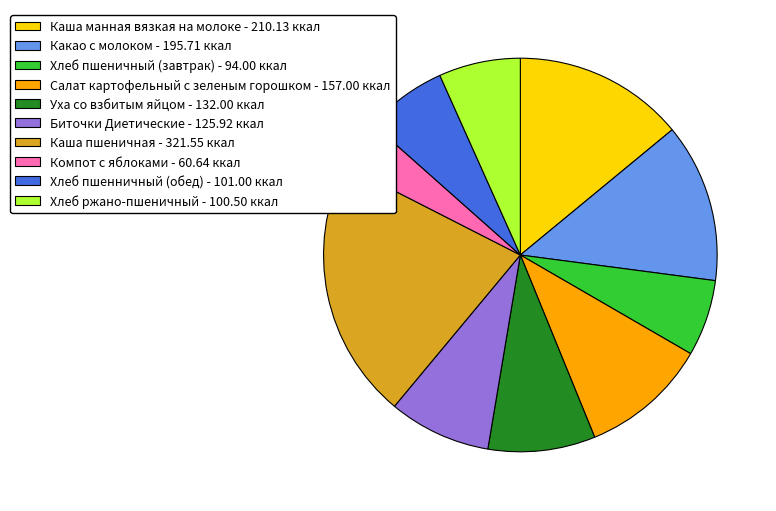

Which has a higher value, Биточки Диетические - 125.92 ккал or Компот с яблоками - 60.64 ккал?

Биточки Диетические - 125.92 ккал